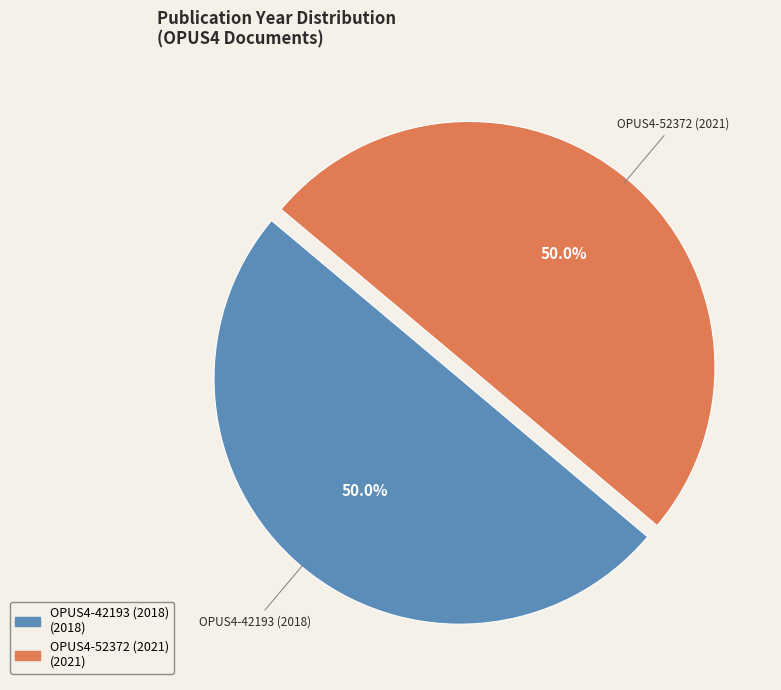

To the nearest percent, what is the combined percentage of OPUS4-42193 (2018) and OPUS4-52372 (2021)?

100%